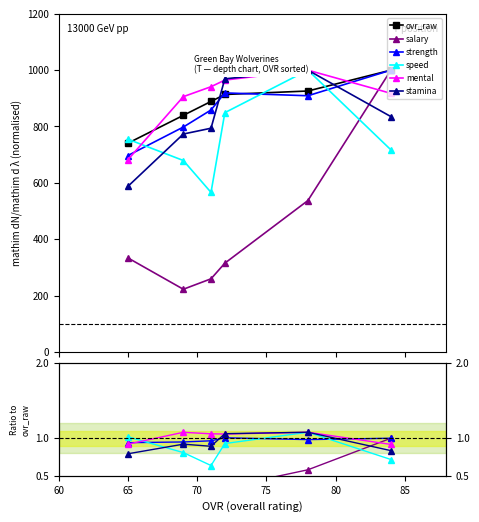

True or false: ovr_raw and stamina intersect in this chart.

False